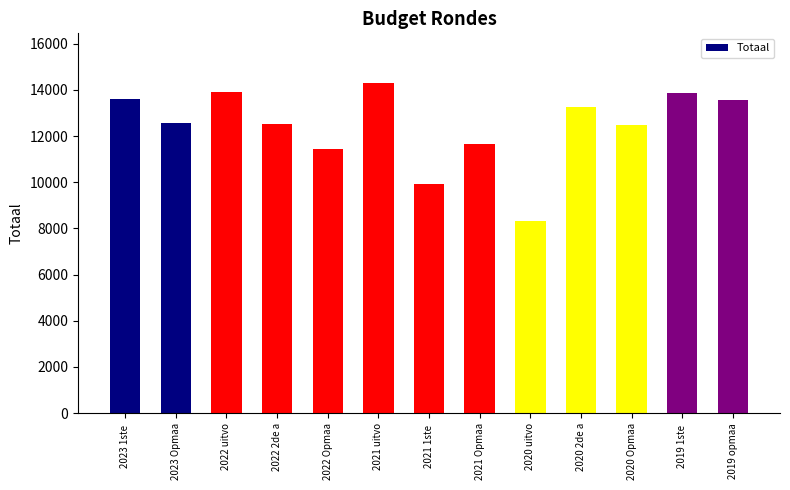

How many bars are there in total?

13